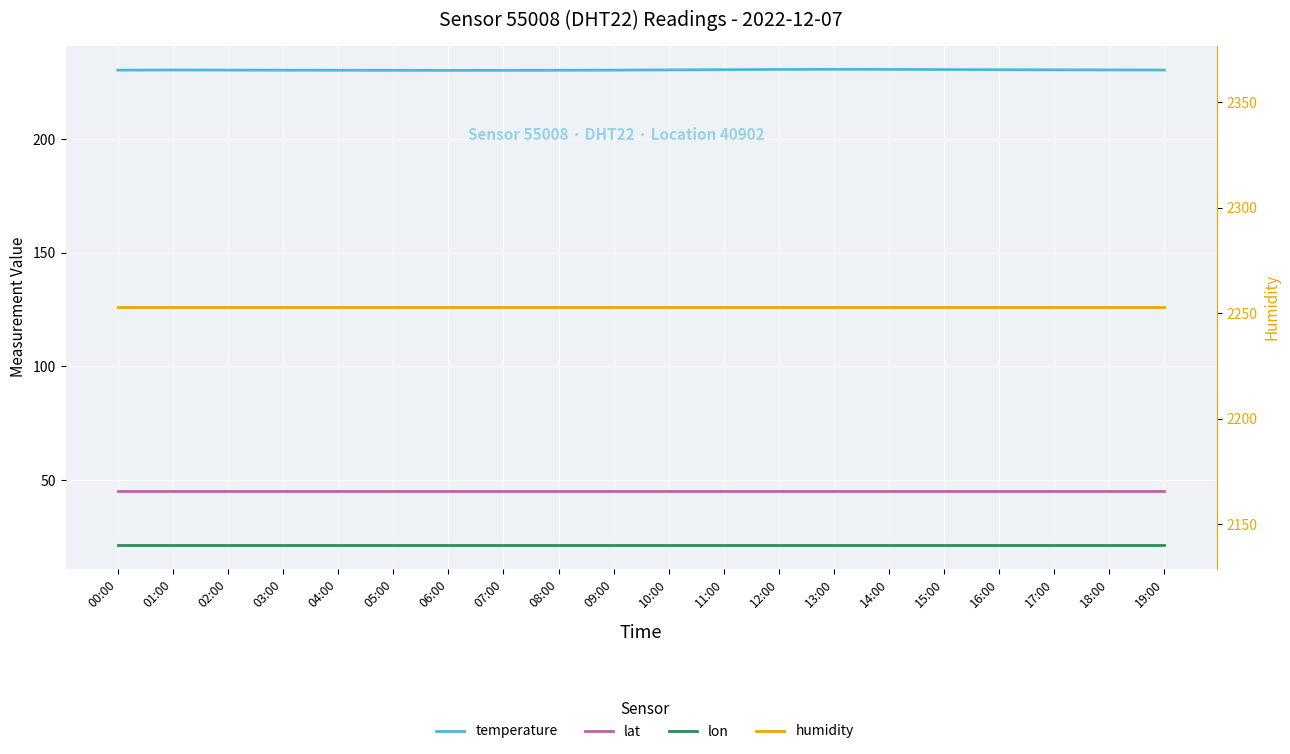

Which series has the largest total across all categories?

humidity